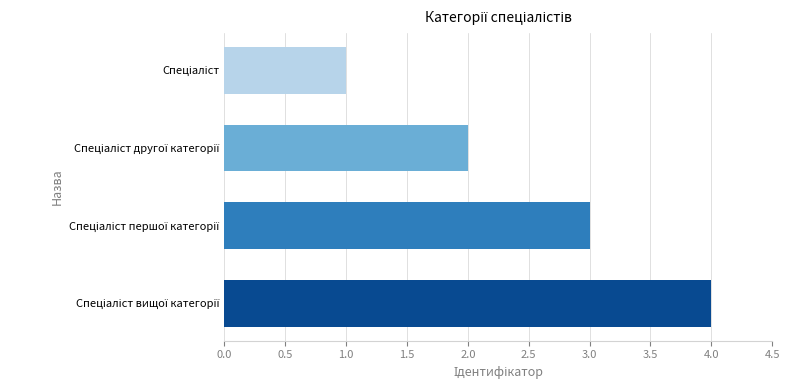

What is the difference between the maximum and minimum values?

3